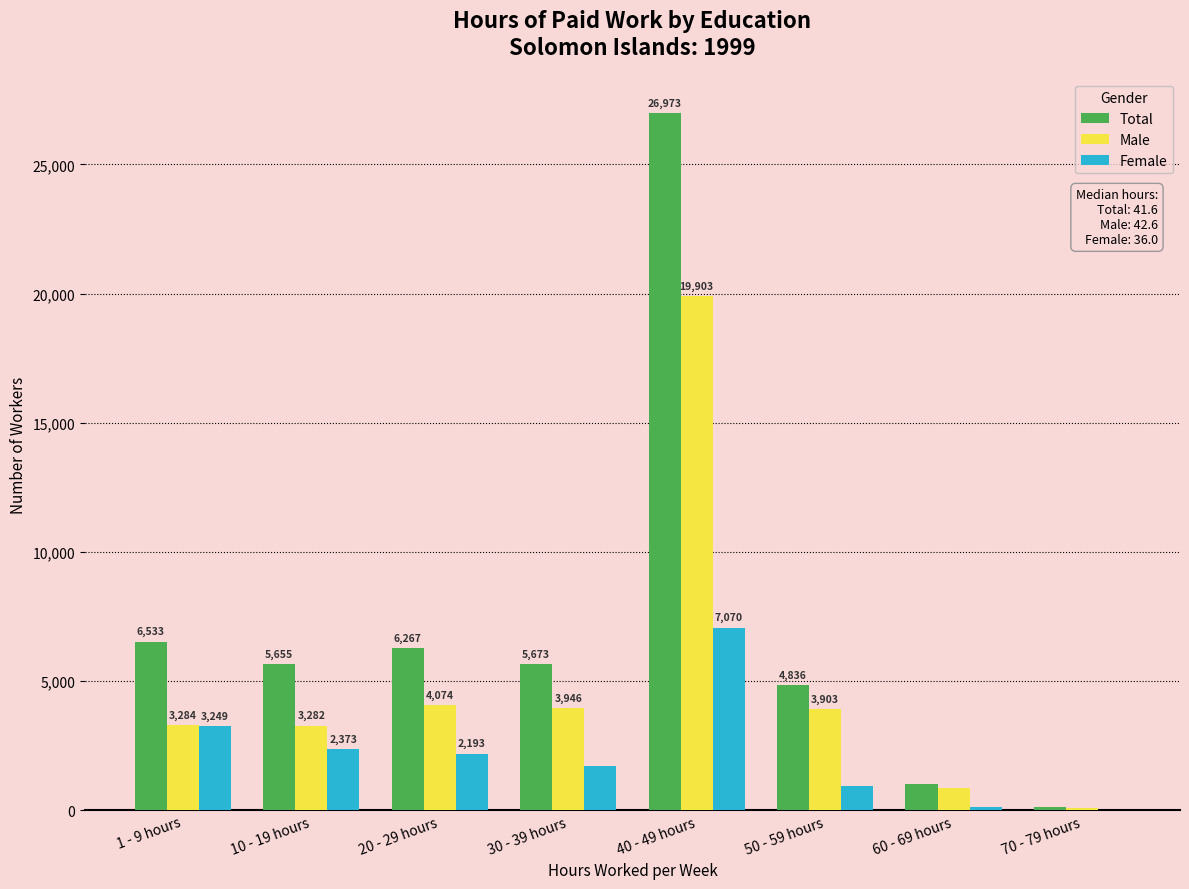

What are all the series names shown in the legend?

Total, Male, Female